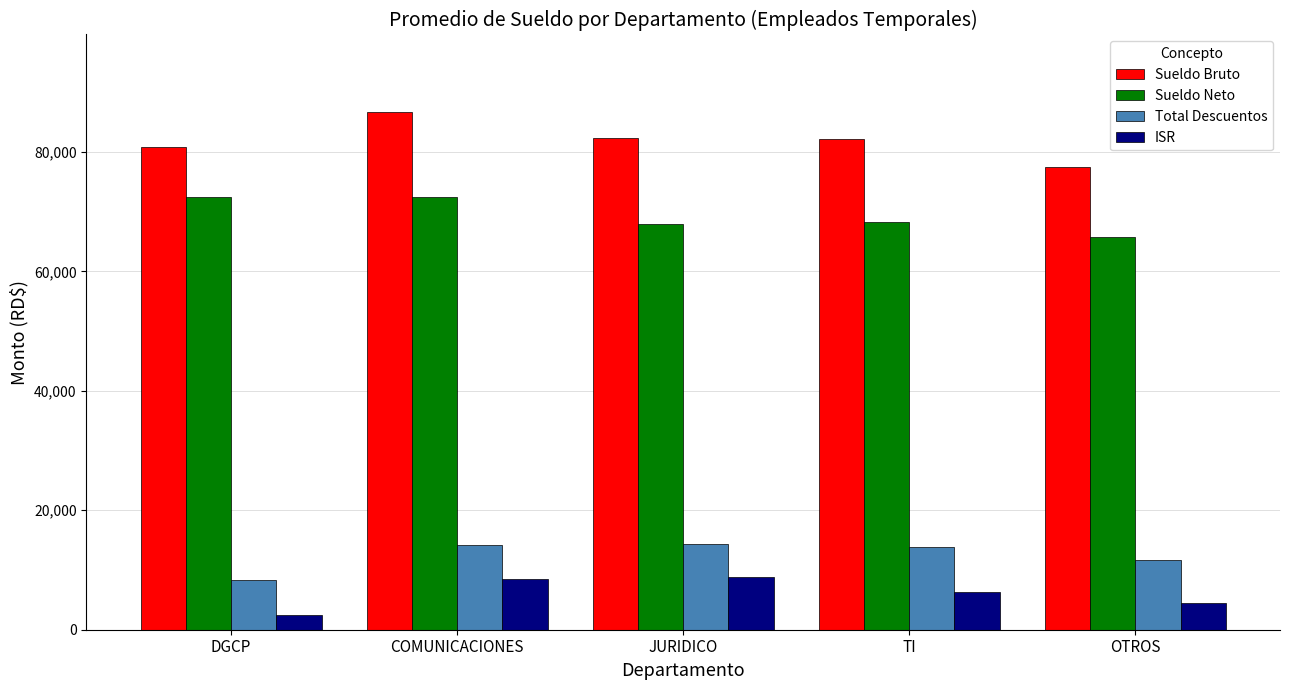

True or false: Total Descuentos has a value of 25378 at JURIDICO.

False